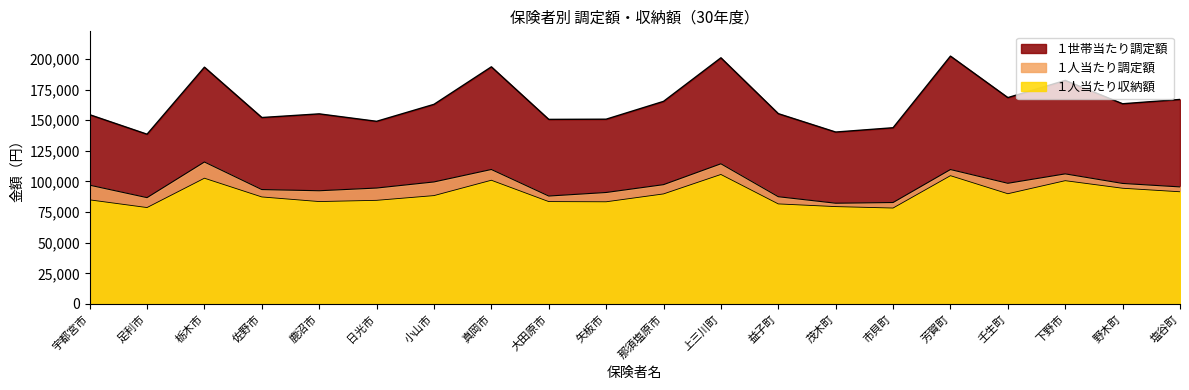

How many data points in １人当たり収納額 are less than 88472?

10